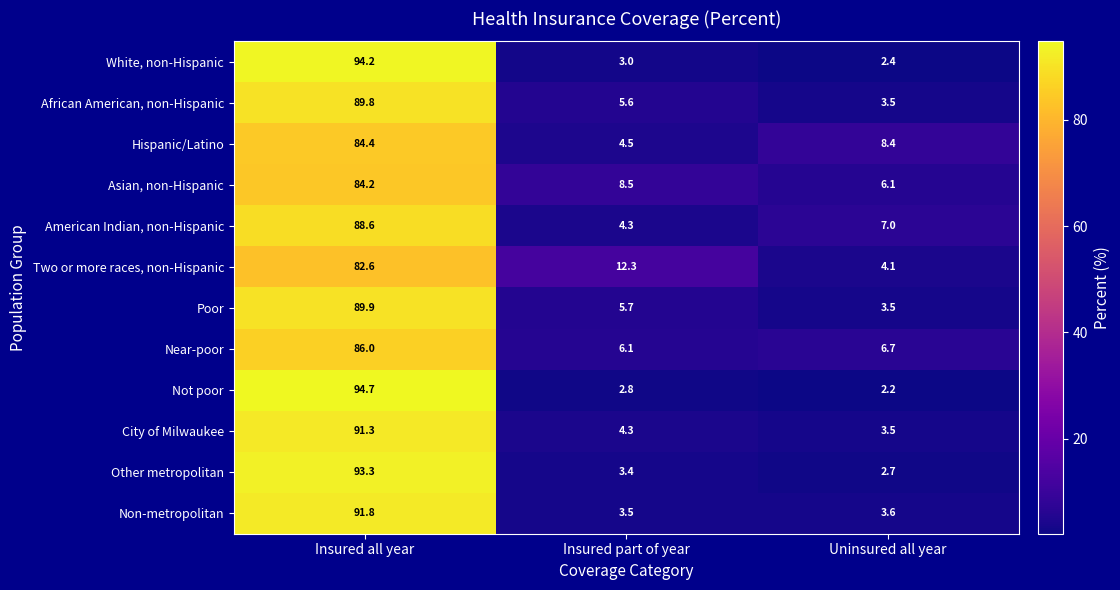

Rank the series by their maximum value, from lowest to highest.

Two or more races, non-Hispanic, Asian, non-Hispanic, Hispanic/Latino, Near-poor, American Indian, non-Hispanic, African American, non-Hispanic, Poor, City of Milwaukee, Non-metropolitan, Other metropolitan, White, non-Hispanic, Not poor